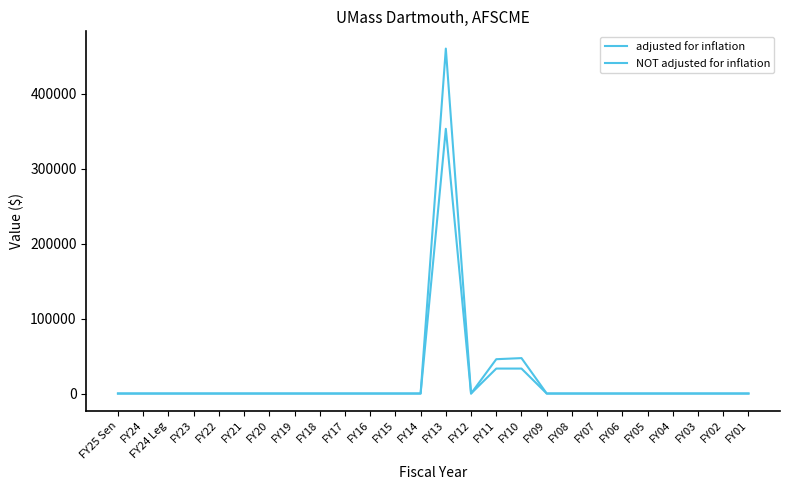

Between FY21 and FY15, which is larger?

FY21